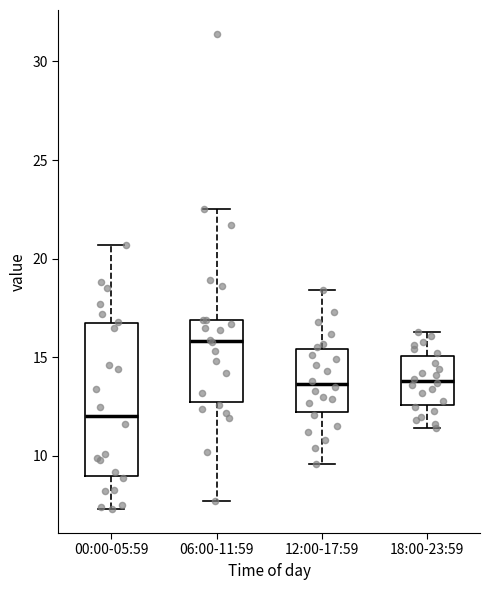

Which box is the tallest, from its lower edge to its upper edge?

00:00-05:59